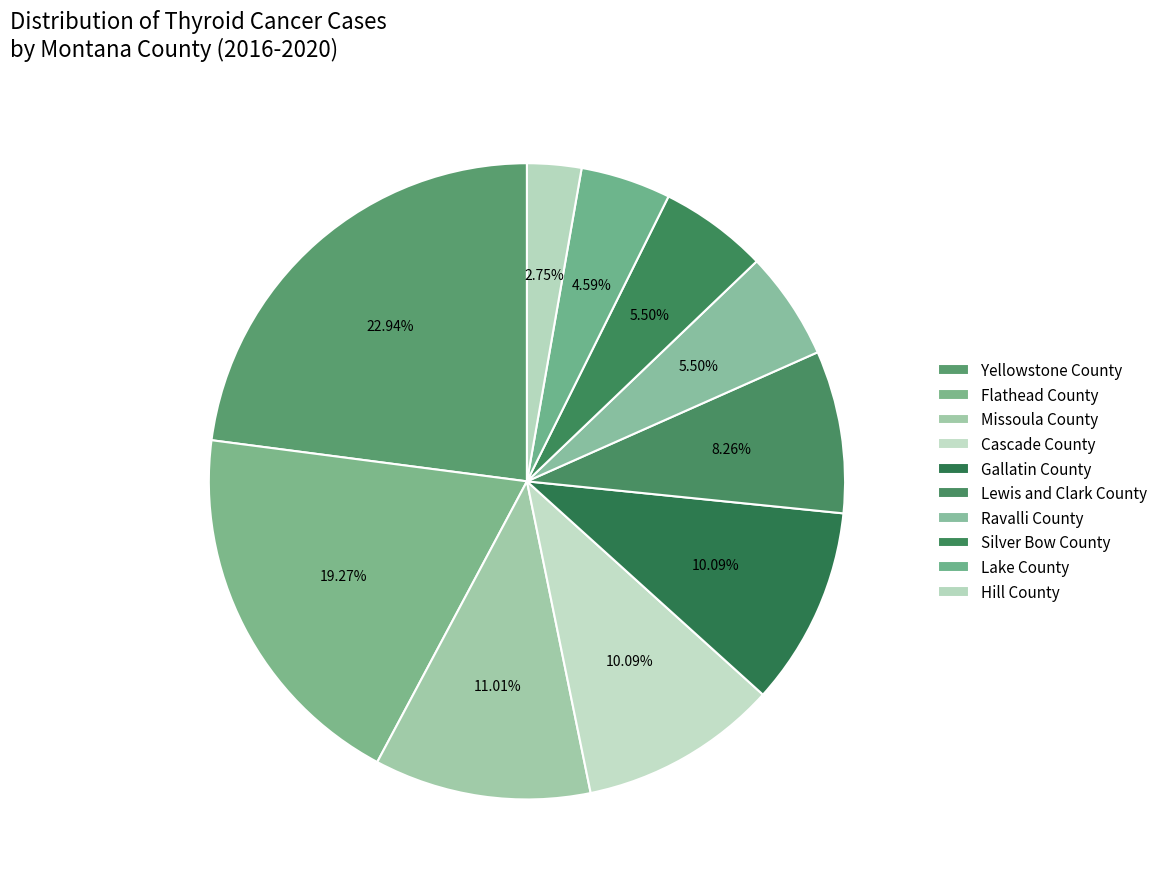

Count the number of slices in the pie.

10